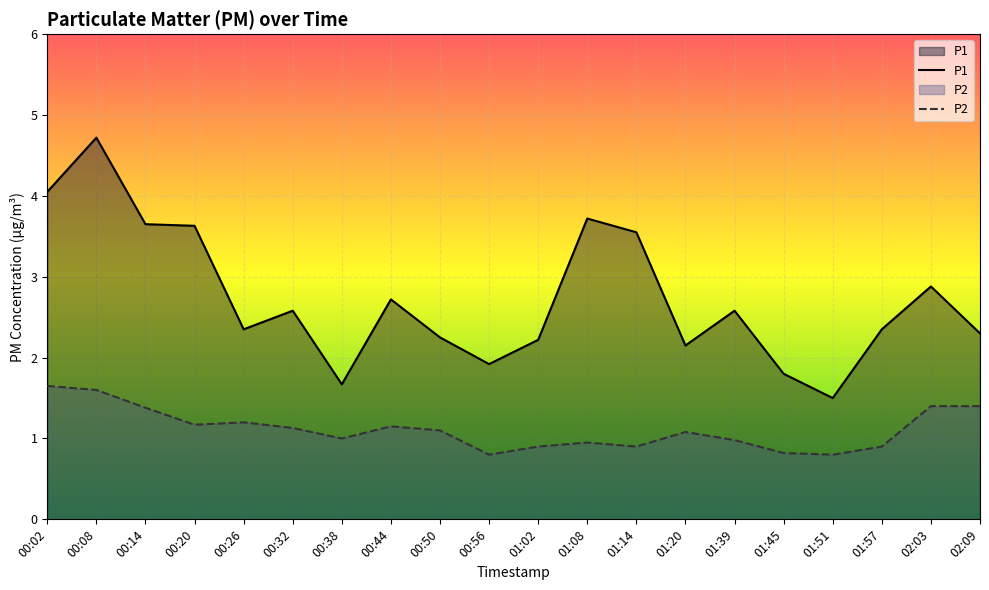

Reading left to right, what are all the values shown in this chart?

P1: 00:02=4.0	00:08=4.7	00:14=3.6	00:20=3.6	00:26=2.4	00:32=2.6	00:38=1.7	00:44=2.7	00:50=2.2	00:56=1.9	01:02=2.2	01:08=3.7	01:14=3.5	01:20=2.1	01:39=2.6	01:45=1.8	01:51=1.5	01:57=2.4	02:03=2.9	02:09=2.3
P2: 00:02=1.6	00:08=1.6	00:14=1.4	00:20=1.2	00:26=1.2	00:32=1.1	00:38=1.0	00:44=1.1	00:50=1.1	00:56=0.8	01:02=0.9	01:08=0.9	01:14=0.9	01:20=1.1	01:39=1.0	01:45=0.8	01:51=0.8	01:57=0.9	02:03=1.4	02:09=1.4